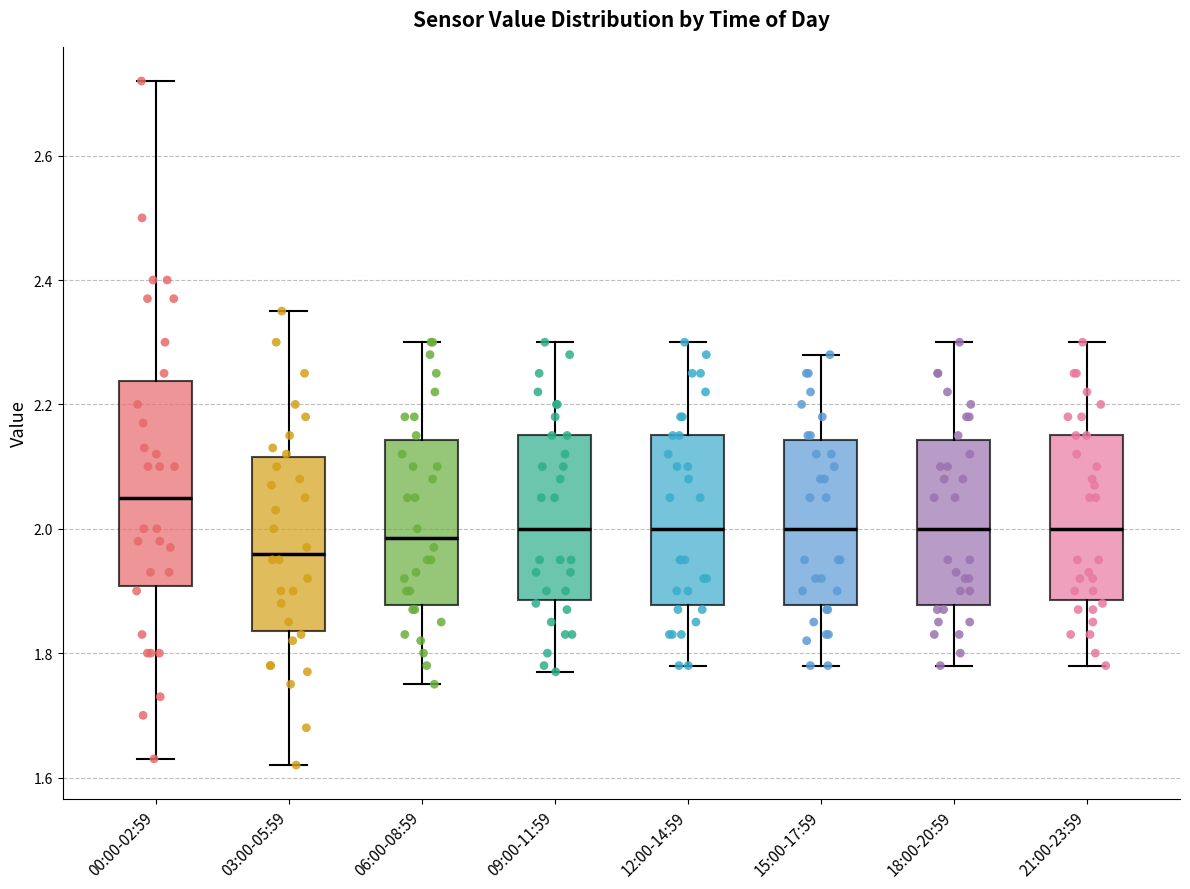

Which box has the lowest median line?

03:00-05:59